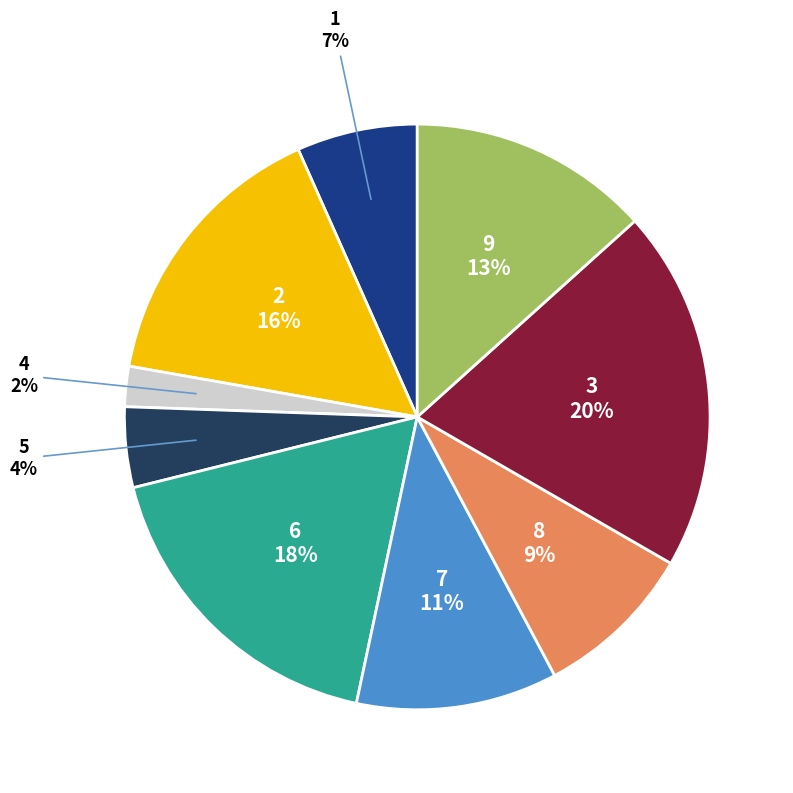

Does any single category account for the majority?

No